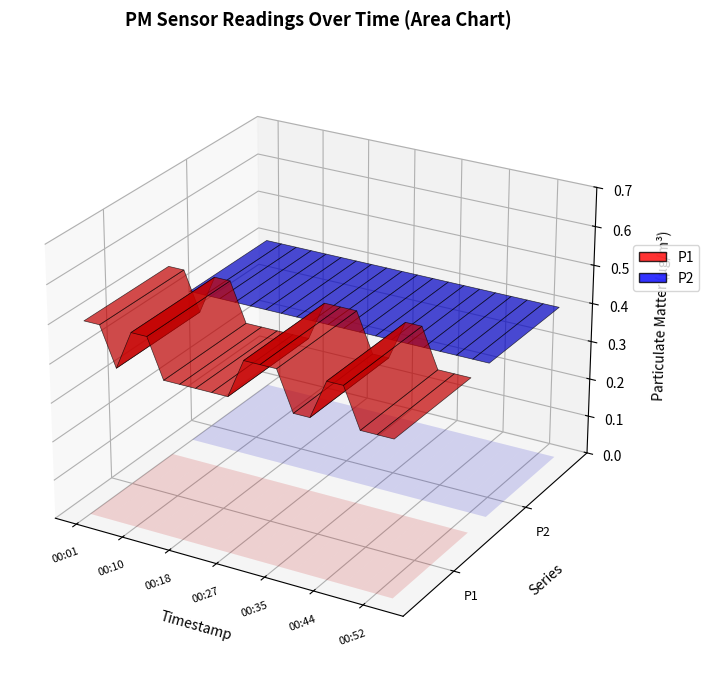

Reading right to left, transcribe all the data shown in this chart.

P1: 00:55=0.4	00:52=0.4	00:49=0.4	00:46=0.5	00:44=0.5	00:41=0.4	00:38=0.4	00:35=0.5	00:32=0.5	00:29=0.5	00:27=0.4	00:24=0.4	00:21=0.4	00:18=0.4	00:15=0.4	00:12=0.5	00:10=0.5	00:07=0.4	00:04=0.5	00:01=0.5
P2: 00:55=0.4	00:52=0.4	00:49=0.4	00:46=0.4	00:44=0.4	00:41=0.4	00:38=0.4	00:35=0.4	00:32=0.4	00:29=0.4	00:27=0.4	00:24=0.4	00:21=0.4	00:18=0.4	00:15=0.4	00:12=0.4	00:10=0.4	00:07=0.4	00:04=0.4	00:01=0.4